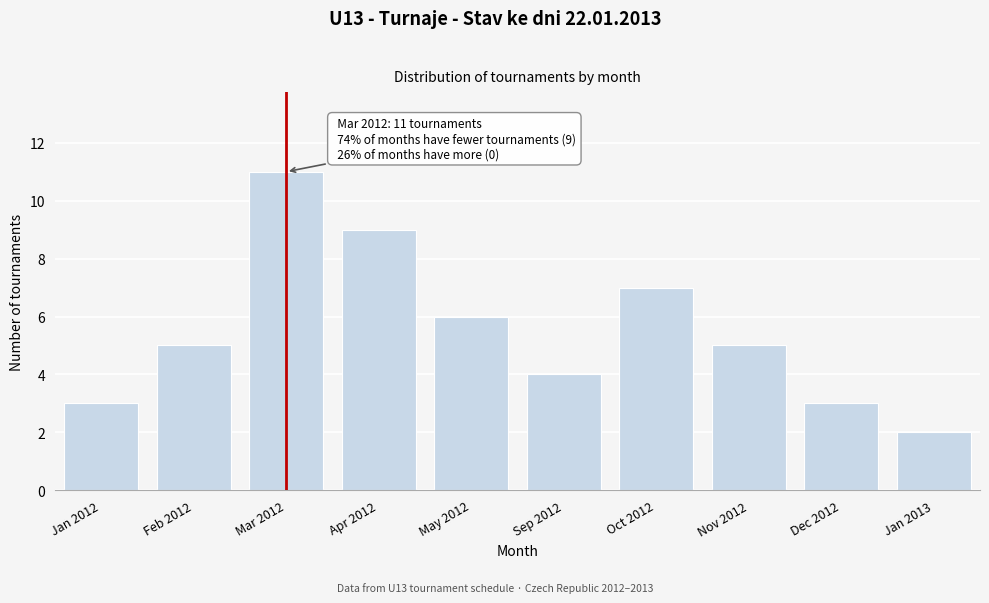

Reading left to right, what are all the values shown in this chart?

3	5	11	9	6	4	7	5	3	2